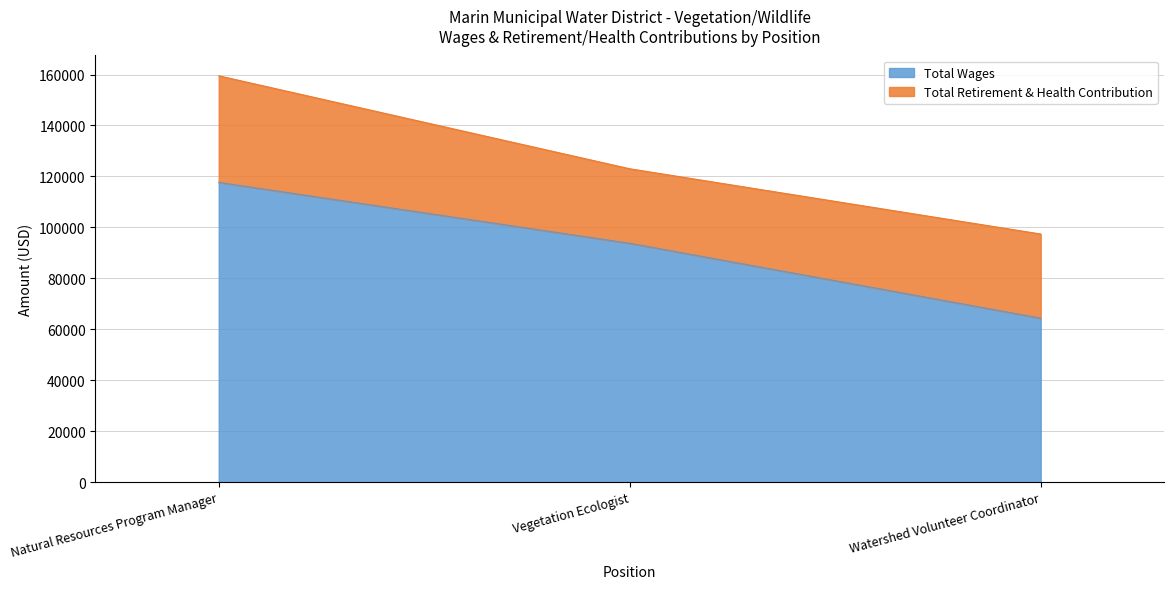

What is the change in value from Vegetation Ecologist to Watershed Volunteer Coordinator?

-29395